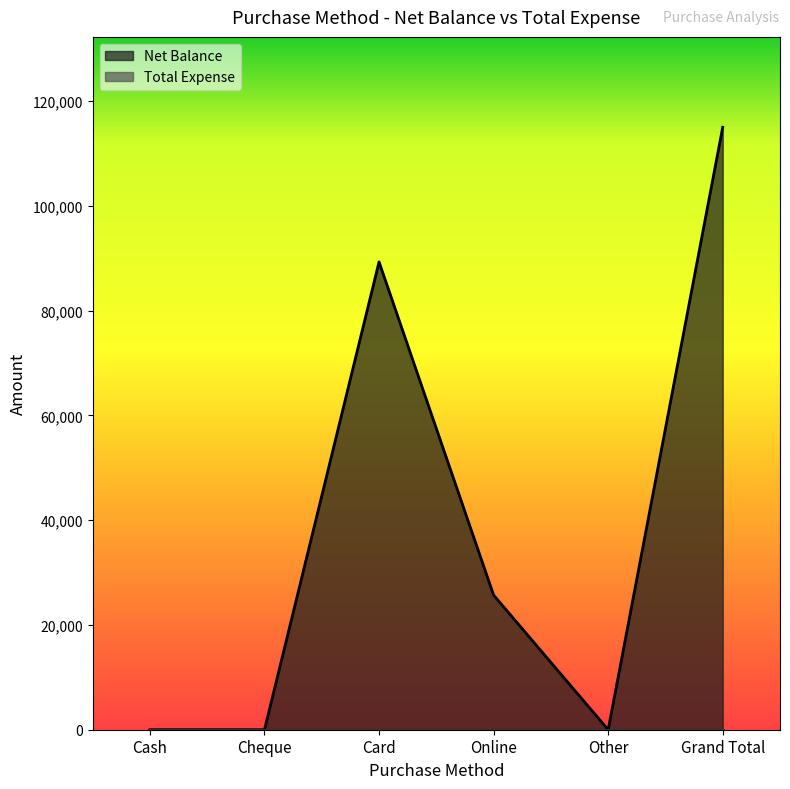

The value at Cash is 0. True or false?

True